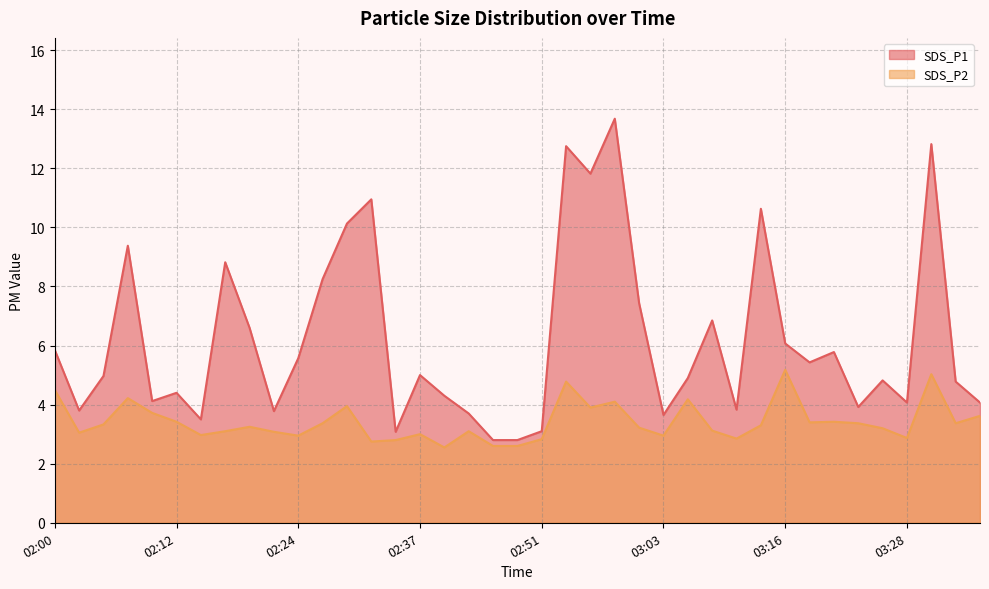

Reading left to right, what are all the values shown in this chart?

SDS_P1: 5.8	3.8	5.0	9.4	4.1	4.4	3.5	8.8	6.6	3.8	5.6	8.2	10.1	10.9	3.1	5.0	4.3	3.7	2.8	2.8	3.1	12.8	11.8	13.7	7.4	3.6	4.9	6.8	3.8	10.6	6.1	5.4	5.8	3.9	4.8	4.1	12.8	4.8	4.1
SDS_P2: 4.5	3.0	3.3	4.2	3.7	3.4	3.0	3.1	3.2	3.1	3.0	3.4	4.0	2.8	2.8	3.0	2.5	3.1	2.6	2.6	2.8	4.8	3.9	4.1	3.2	3.0	4.2	3.1	2.9	3.3	5.2	3.4	3.4	3.4	3.2	2.9	5.0	3.4	3.6